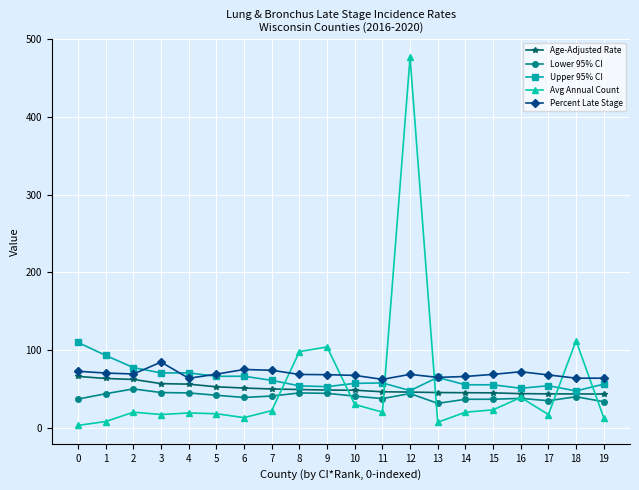

What is the maximum value for Age-Adjusted Rate?

66.1